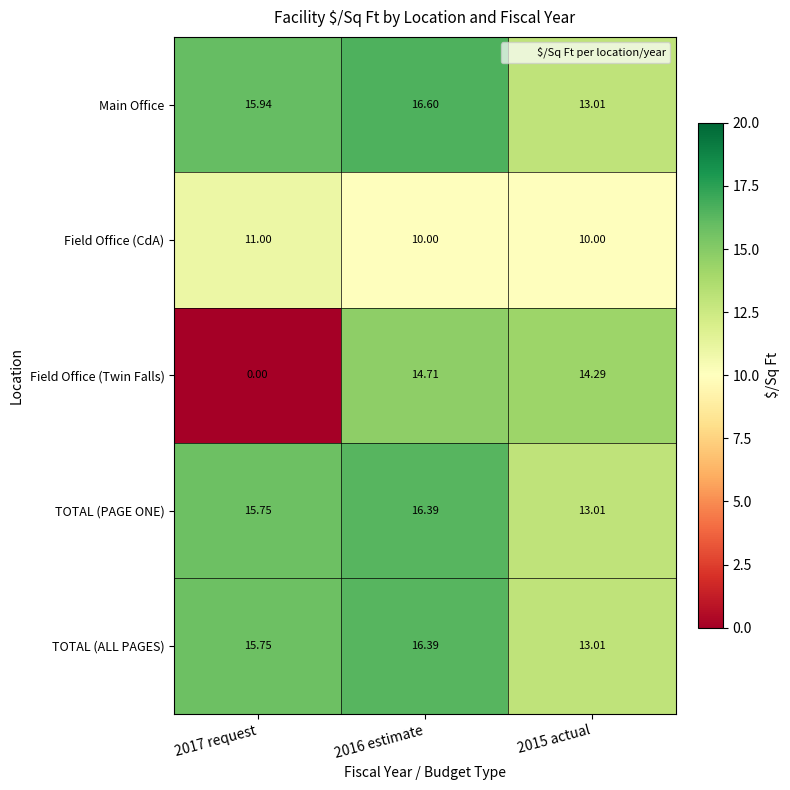

Is the value of Field Office (CdA) at 2016 estimate greater than the value of TOTAL (PAGE ONE) at 2015 actual?

No